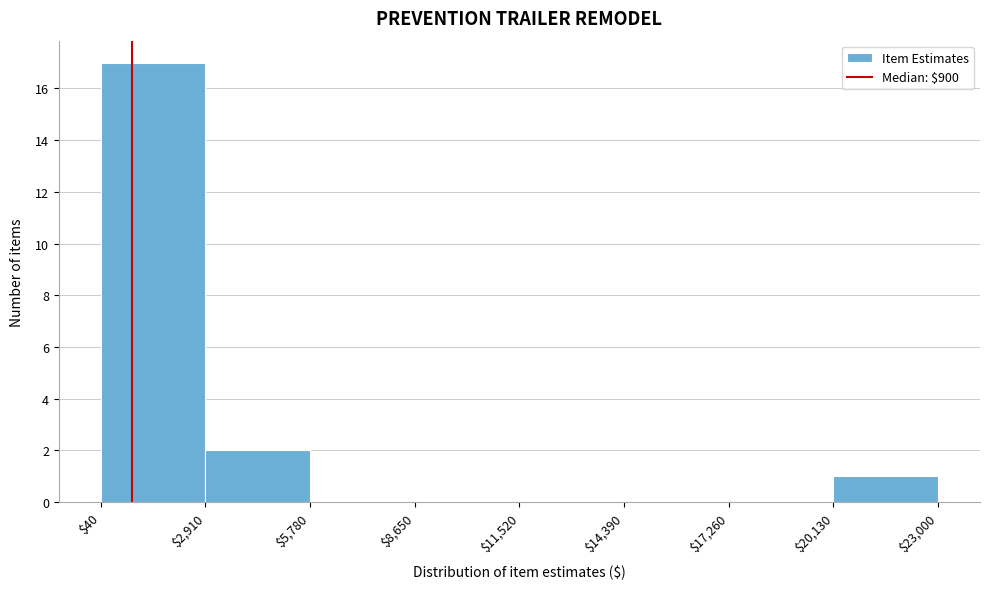

Reading left to right, list every bar in this chart as the range it spans on the x-axis followed by its height. The values are not printed on the chart, so give them approximately, as read against the axis.

$40 to $2,910: 17
$2,910 to $5,780: 2
$5,780 to $8,650: 0
$8,650 to $11,520: 0
$11,520 to $14,390: 0
$14,390 to $17,260: 0
$17,260 to $20,130: 0
$20,130 to $23,000: 1